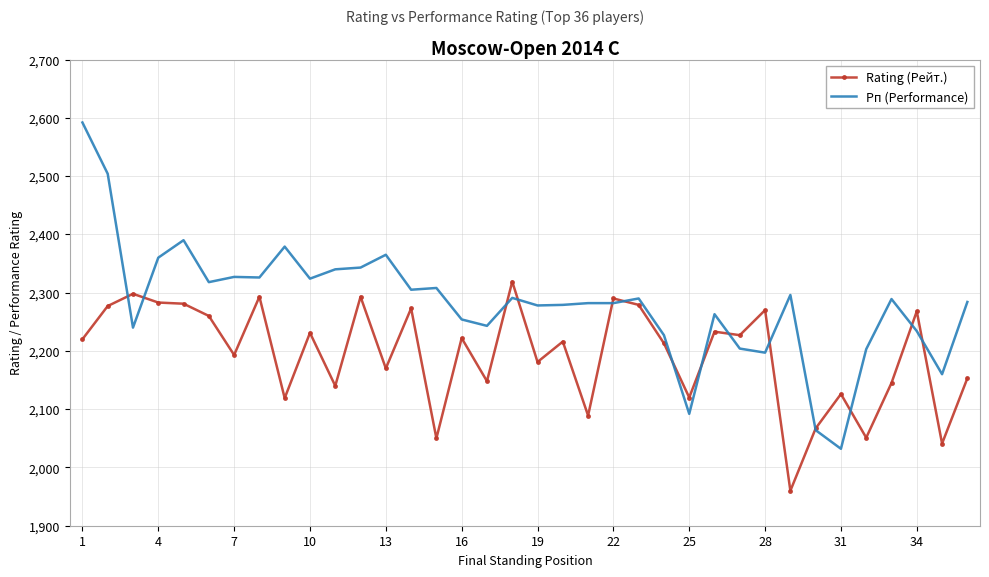

What is the lowest value of the Рп (Performance) series?

2032